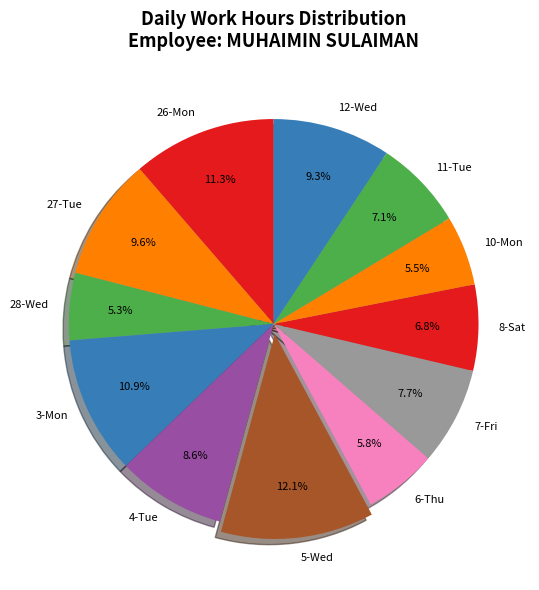

What percentage is the 11-Tue slice, to the nearest percent?

7%